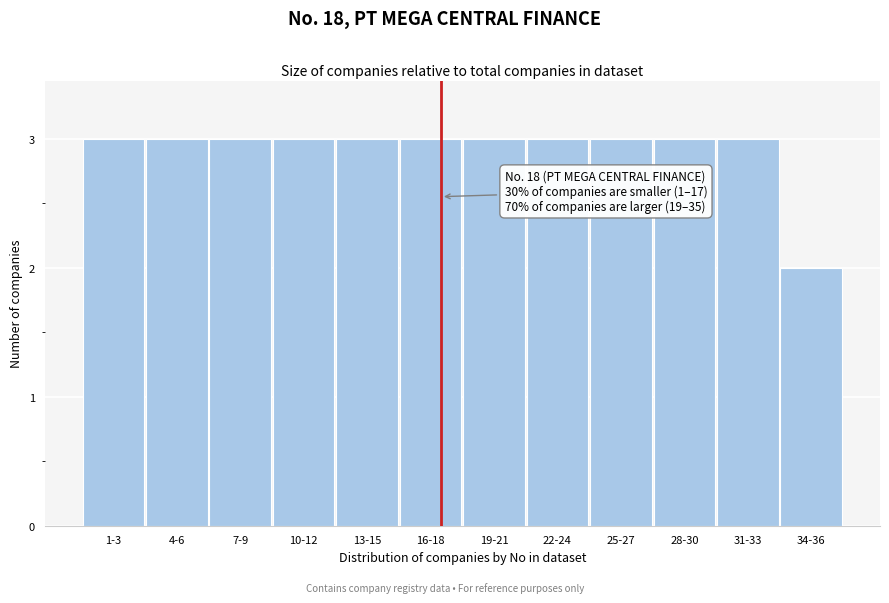

Reading left to right, transcribe all the data shown in this chart.

3	3	3	3	3	3	3	3	3	3	3	2